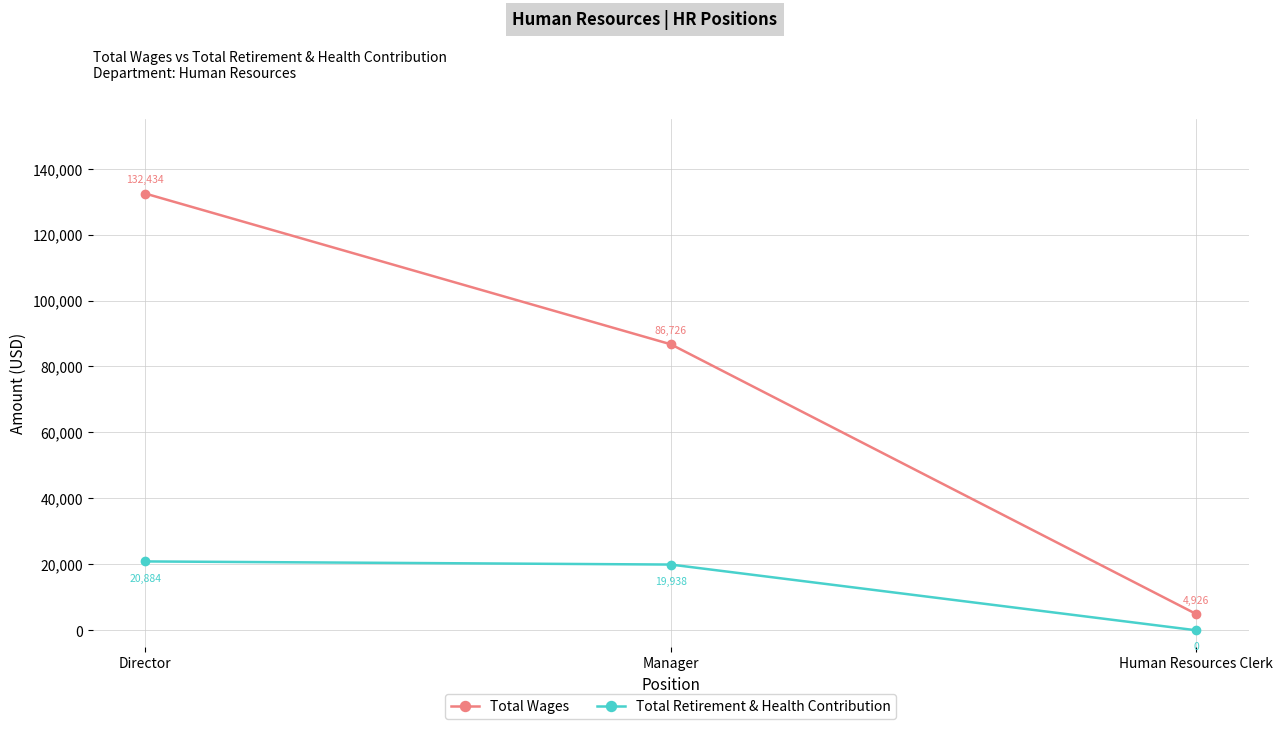

Which series has the largest total across all categories?

Total Wages